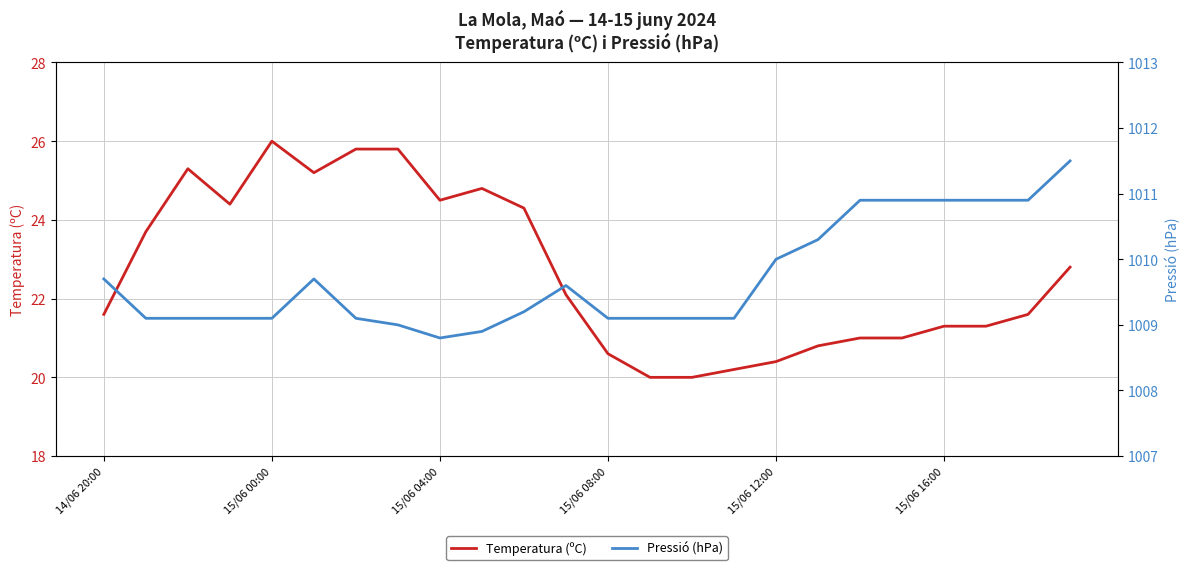

What is the highest value of the Temperatura (ºC) series?

26.0